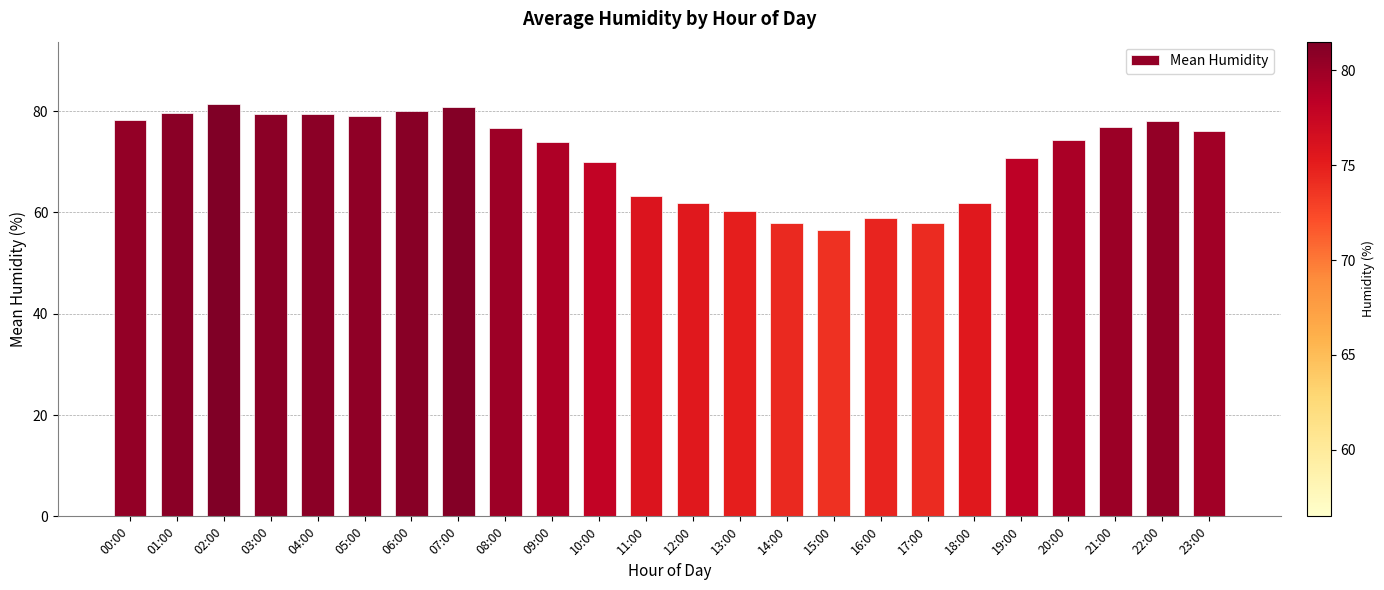

What is the maximum value shown in the chart?

81.5